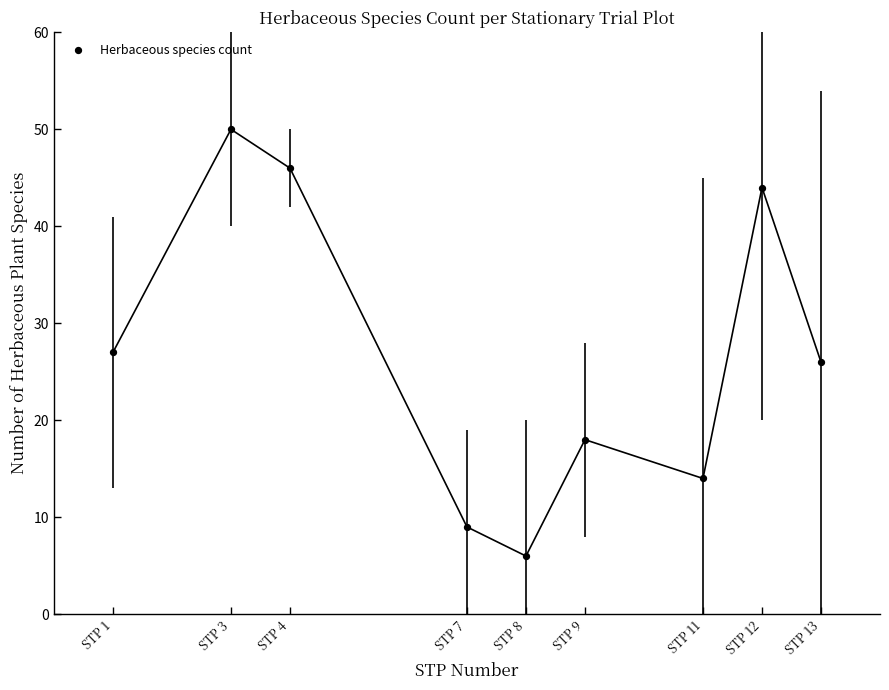

What is the average Y value?

27